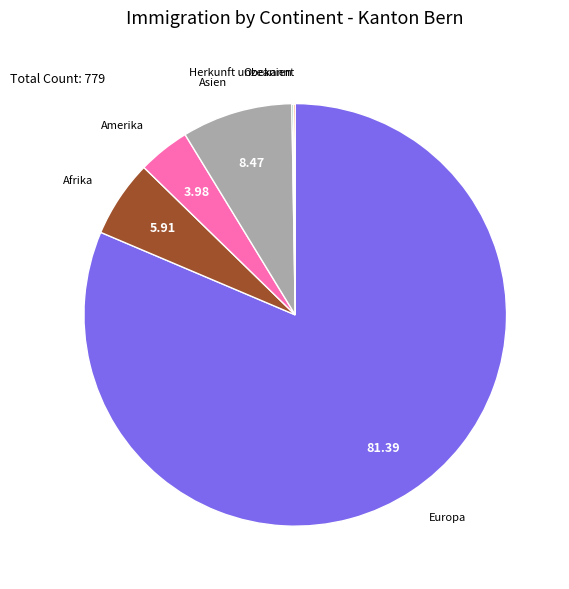

Does any single category account for the majority?

Yes